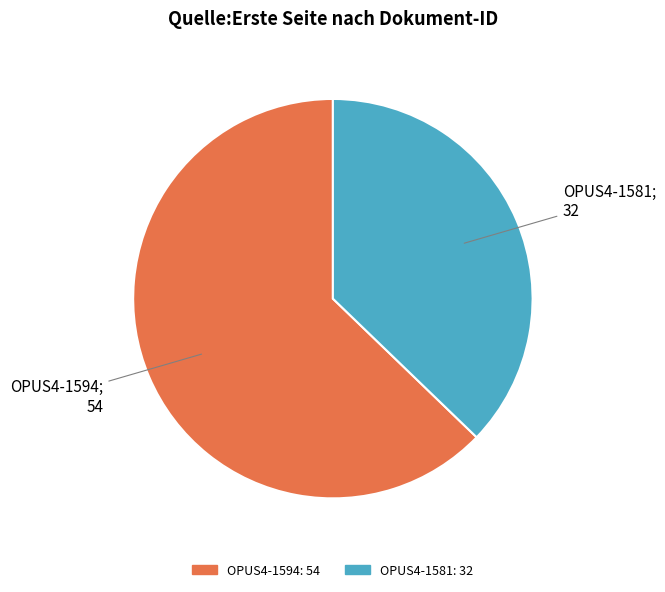

Which slice is the largest?

OPUS4-1594